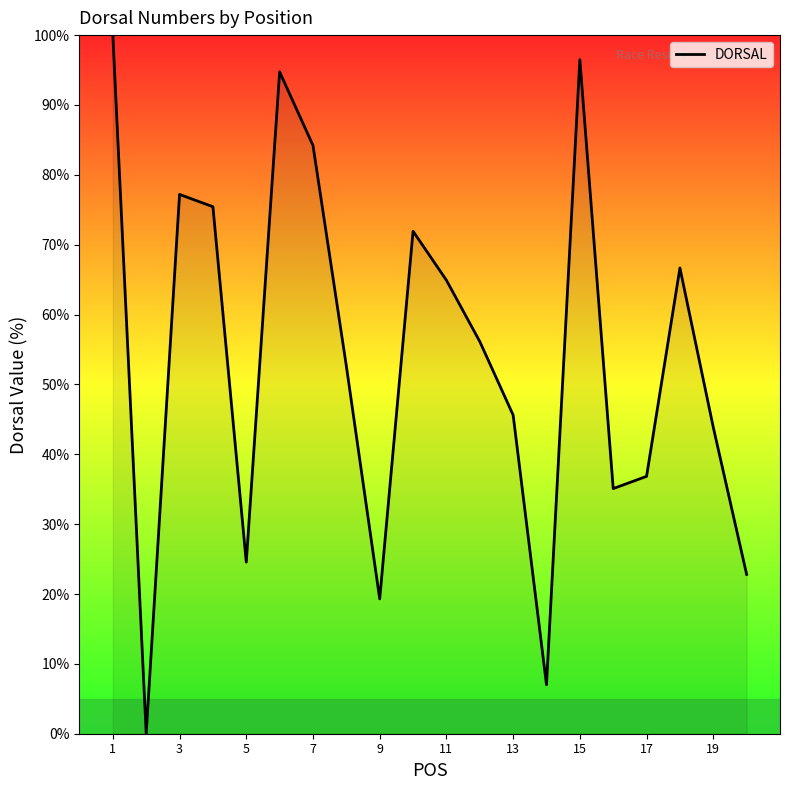

Does the chart display data point markers on the line(s)?

No